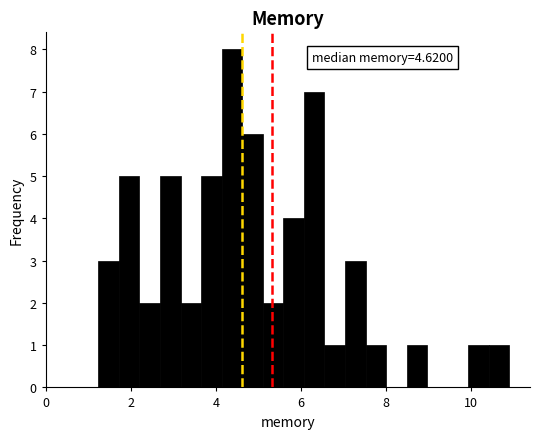

Around what value on the x-axis is the tallest bar? Give the approximate position of its centre, as read against the axis.

4.4